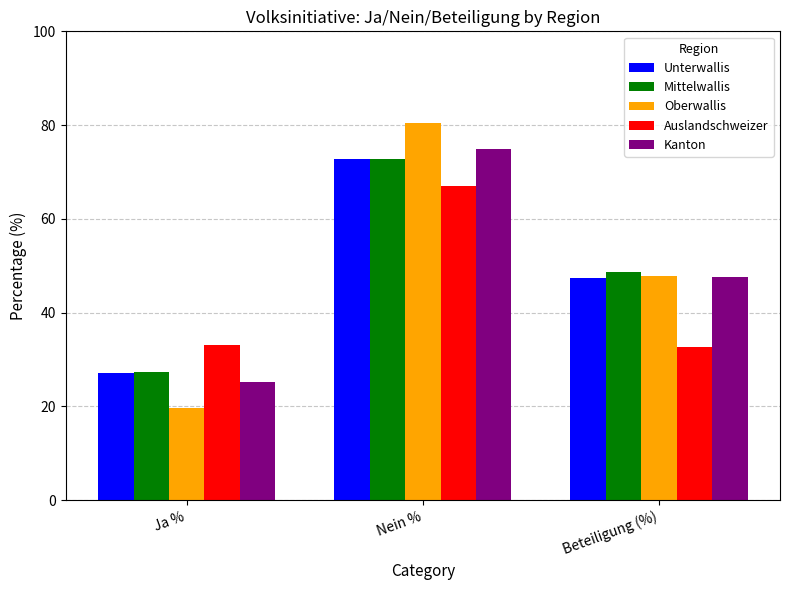

What is the total value across all series at Nein %?

367.8